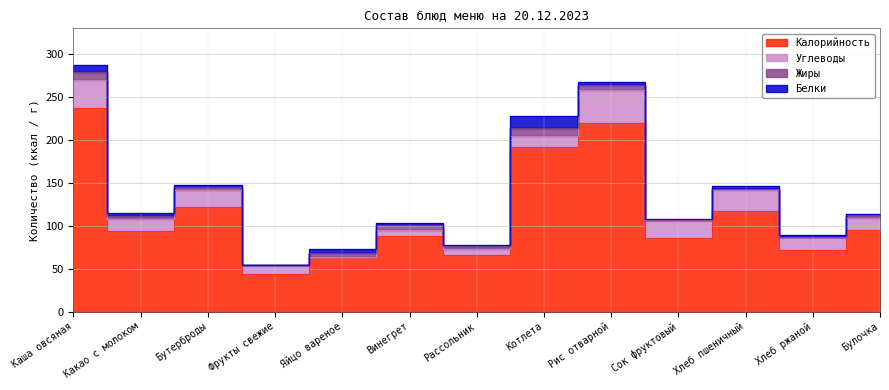

Where does the Белки series first go above 2?

Каша овсяная